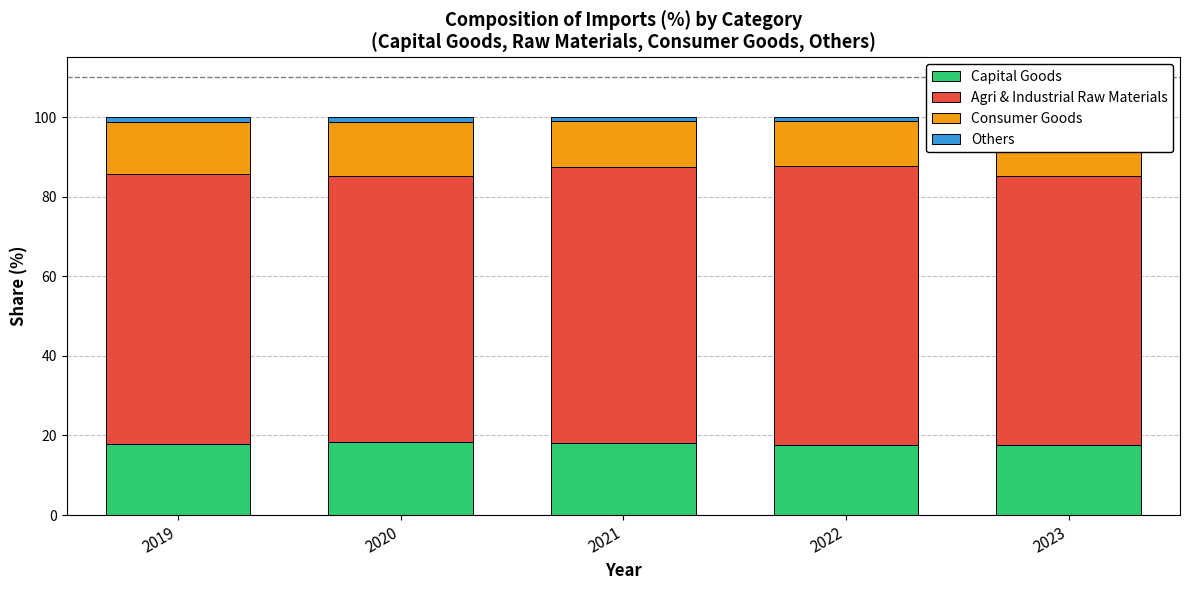

Where is Agri & Industrial Raw Materials nearest to the value 68?

2019